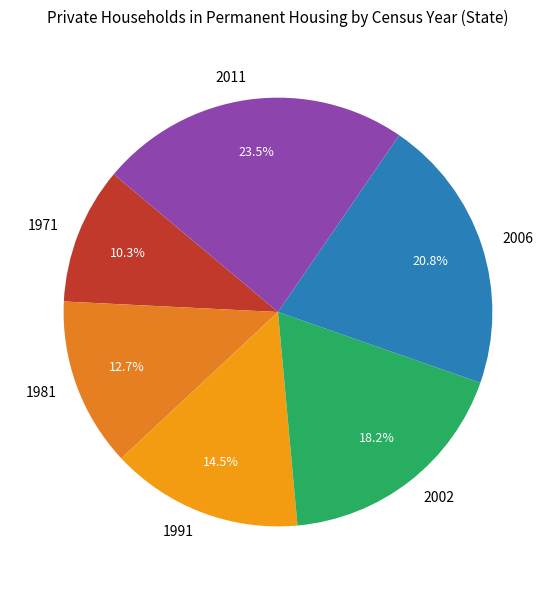

To the nearest percent, what percentage of the pie is 1981?

13%